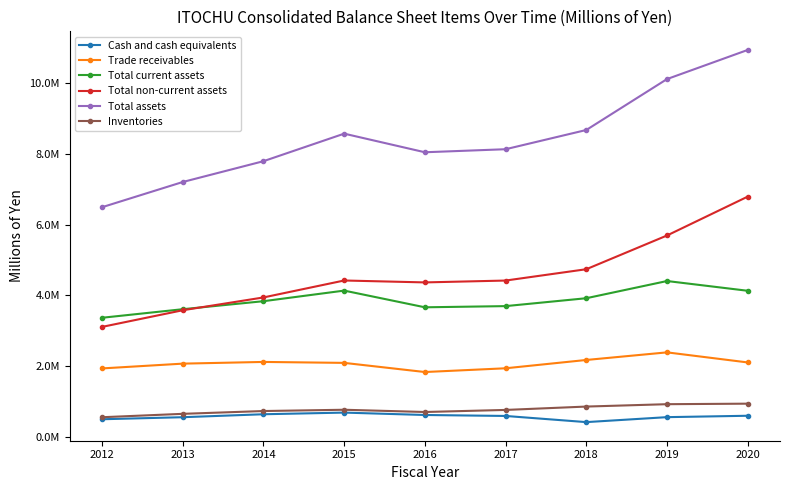

What is the difference between the second highest and second lowest values in the Total assets series?

2900202